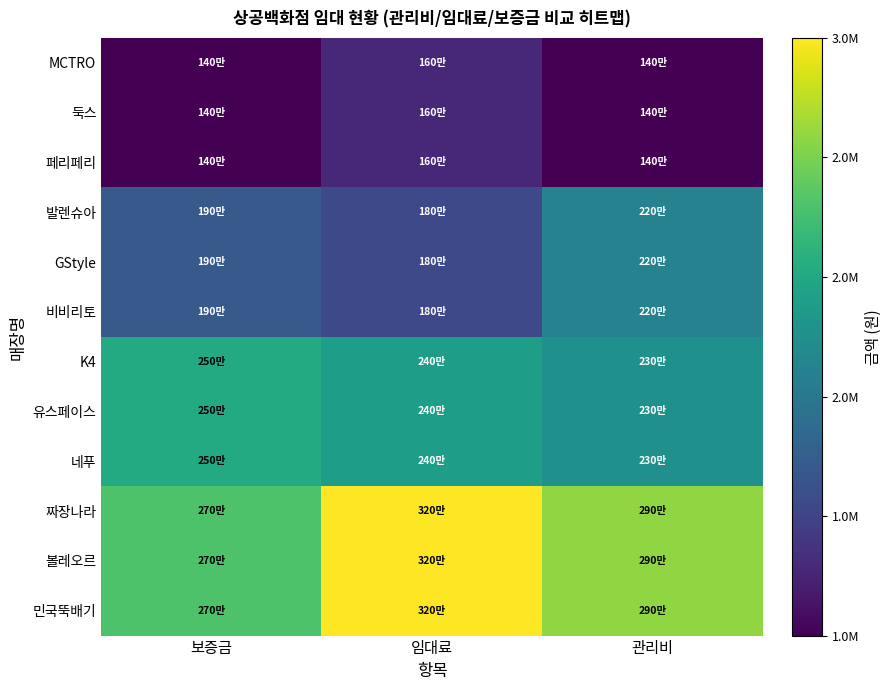

Which series has the largest range (max minus min)?

짜장나라